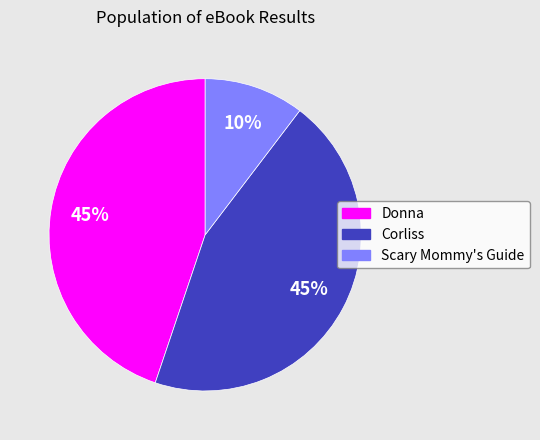

To the nearest percent, what is the average slice percentage?

33%